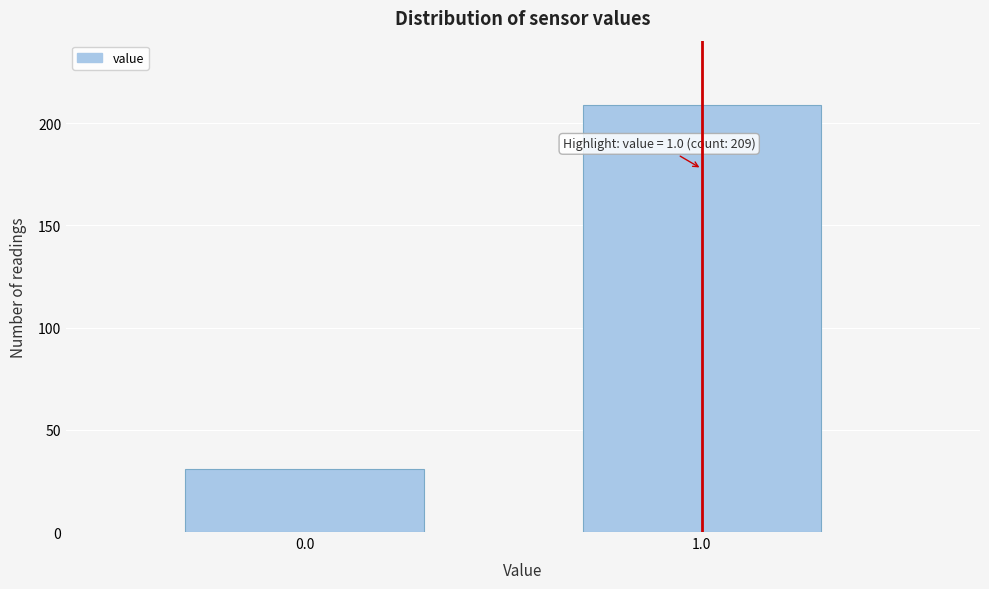

Reading right to left, extract all data points from this chart.

1.0=209	0.0=31